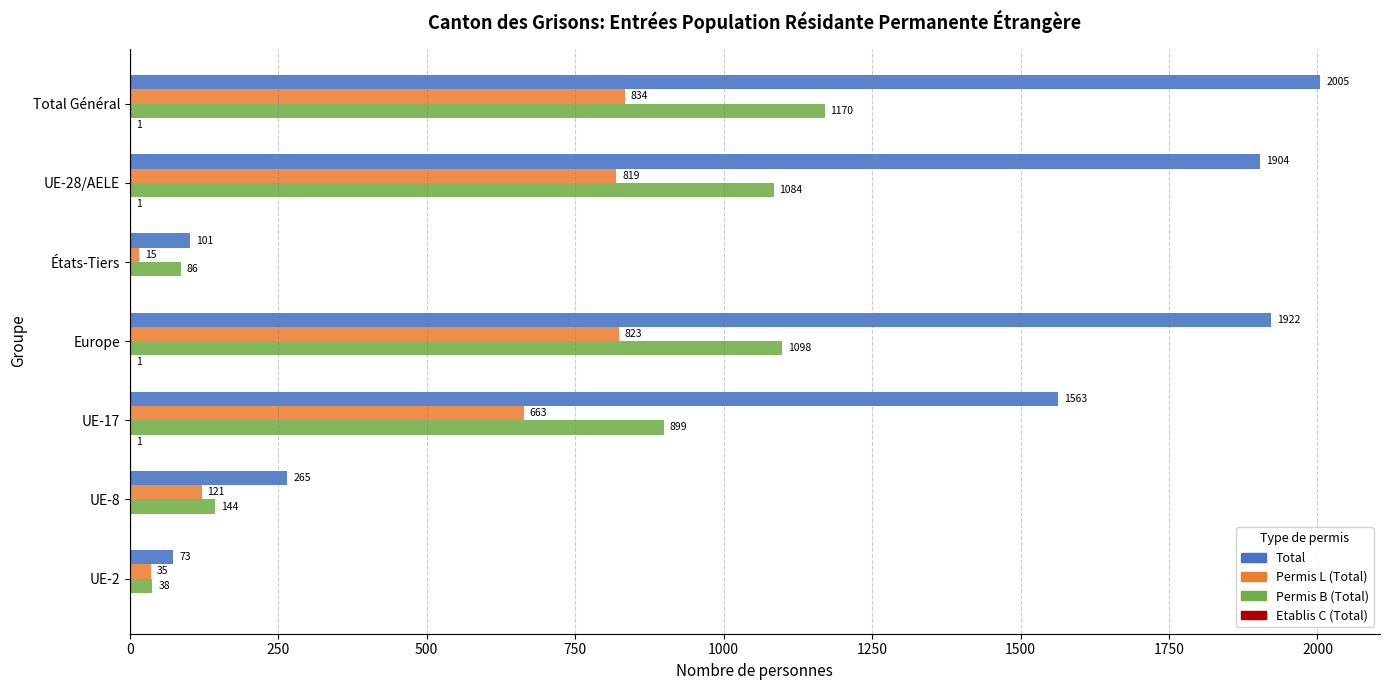

What is the sum of all Total values?

7833